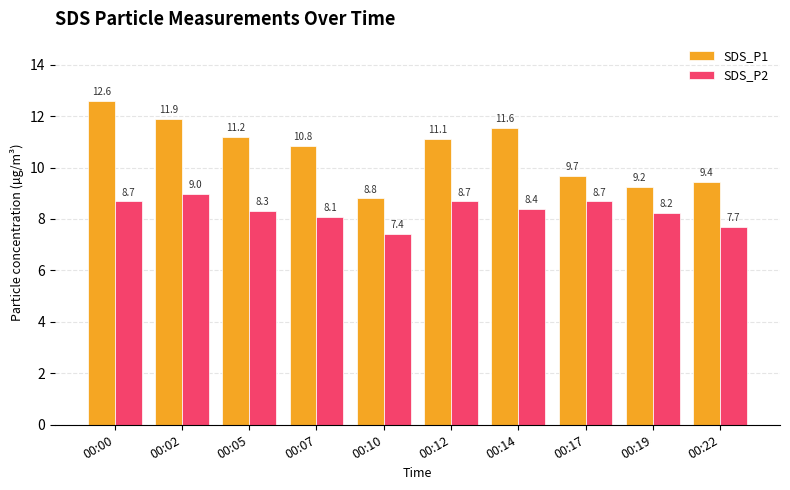

Where does the SDS_P2 series first go above 8?

00:00